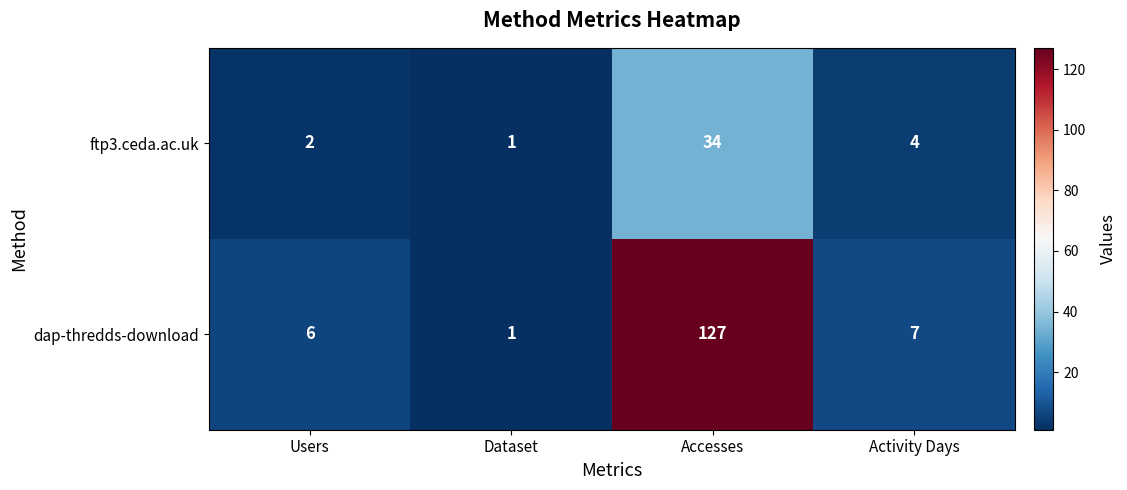

At which label is dap-thredds-download closest to 64?

Activity Days